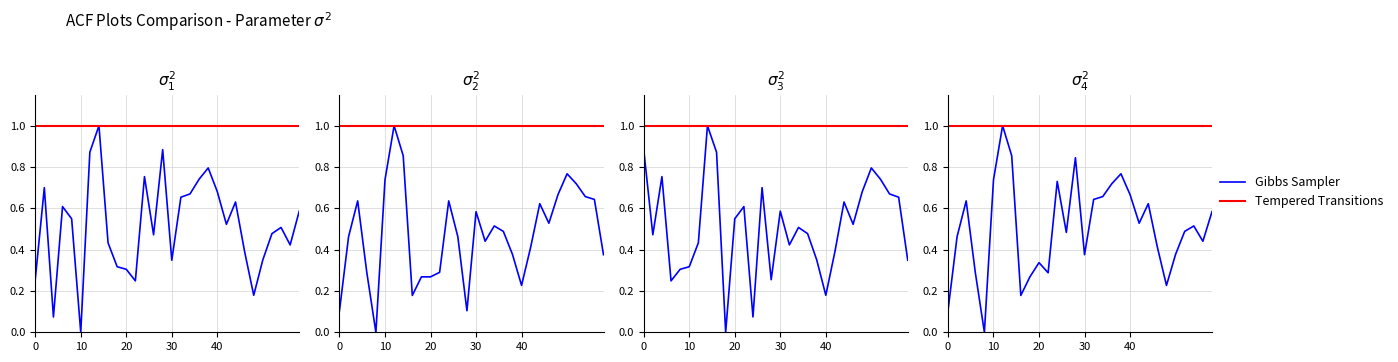

Does the chart have visible grid lines?

Yes